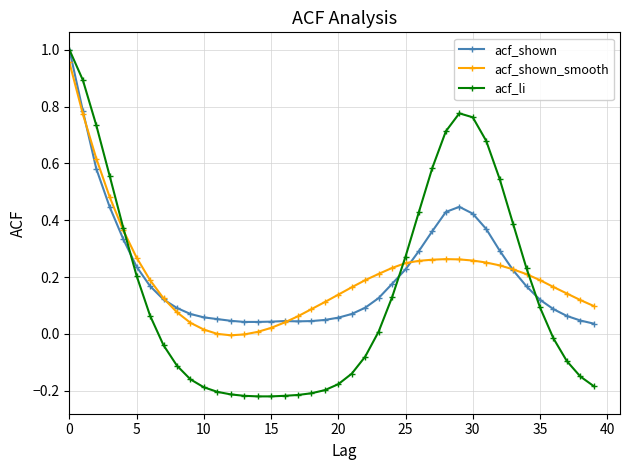

True or false: acf_shown_smooth has more than 0 interior local peaks.

True